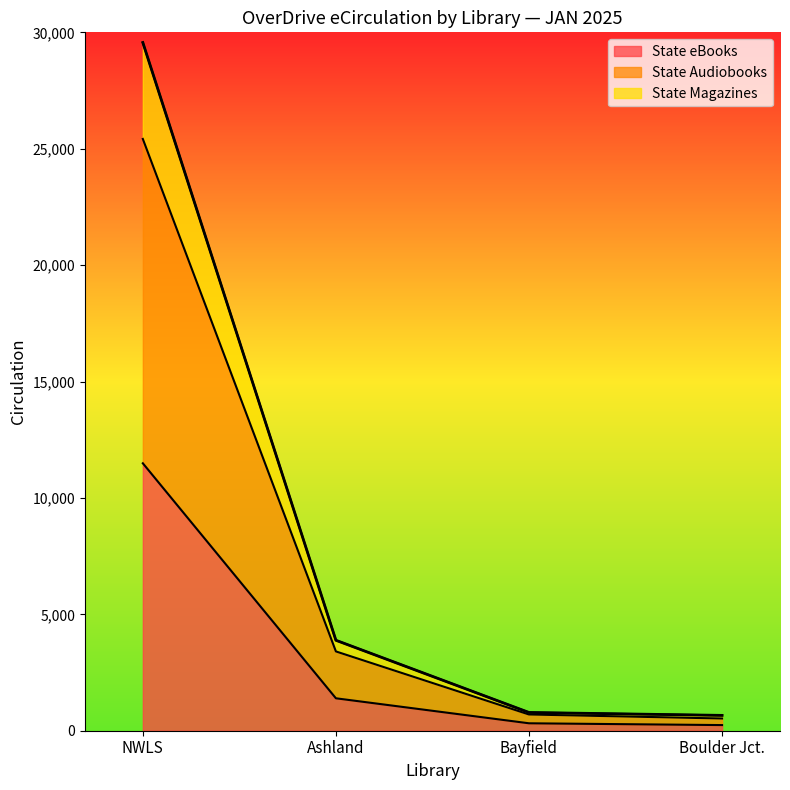

Where is State eBooks nearest to the value 5865?

Ashland